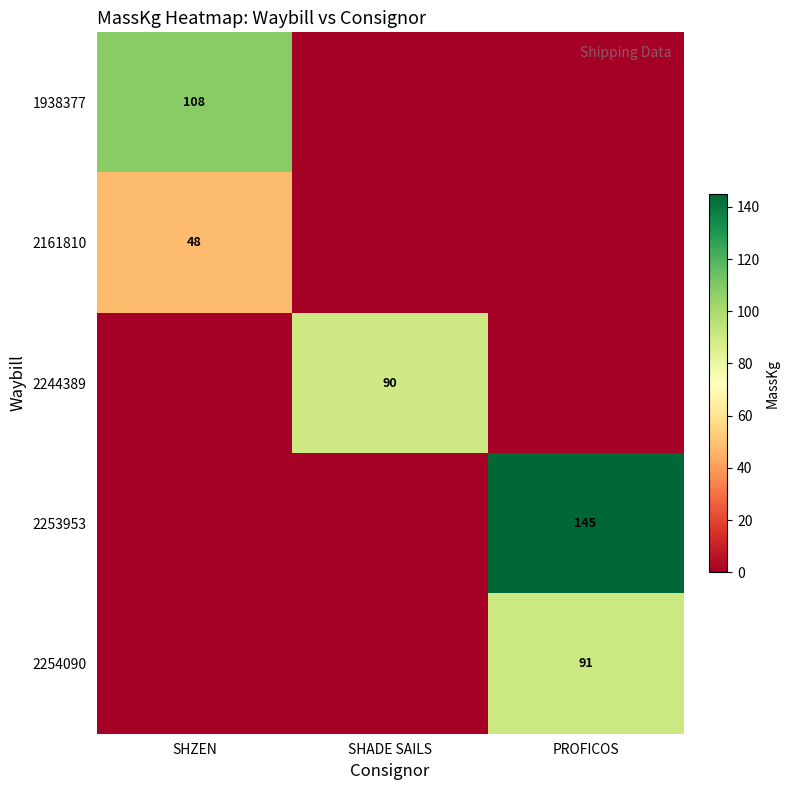

The value of 2161810 at SHZEN is 48. True or false?

True